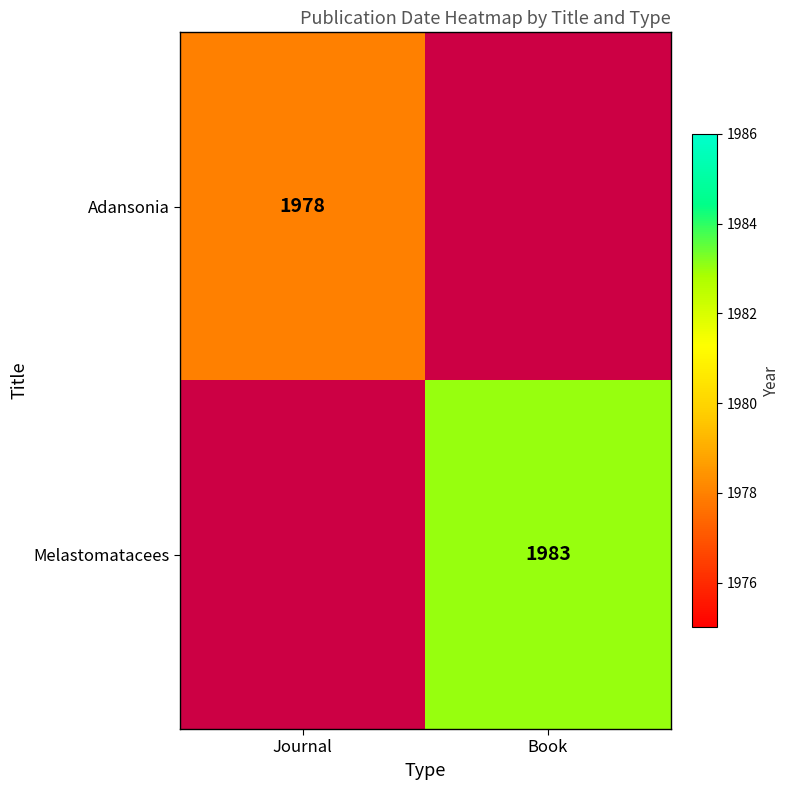

How many distinct data groups are displayed?

2